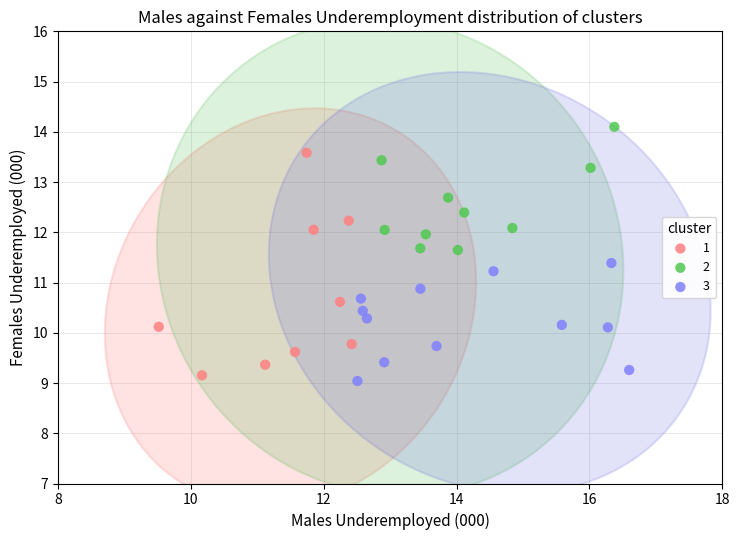

Which series reaches the maximum Y coordinate?

2